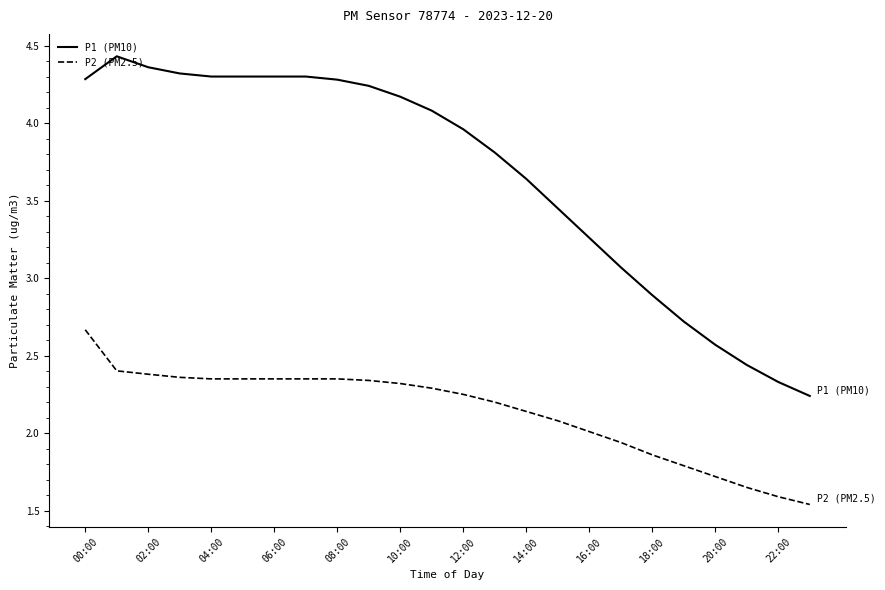

List the series in order of their peak value, highest first.

P1 (PM10), P2 (PM2.5)